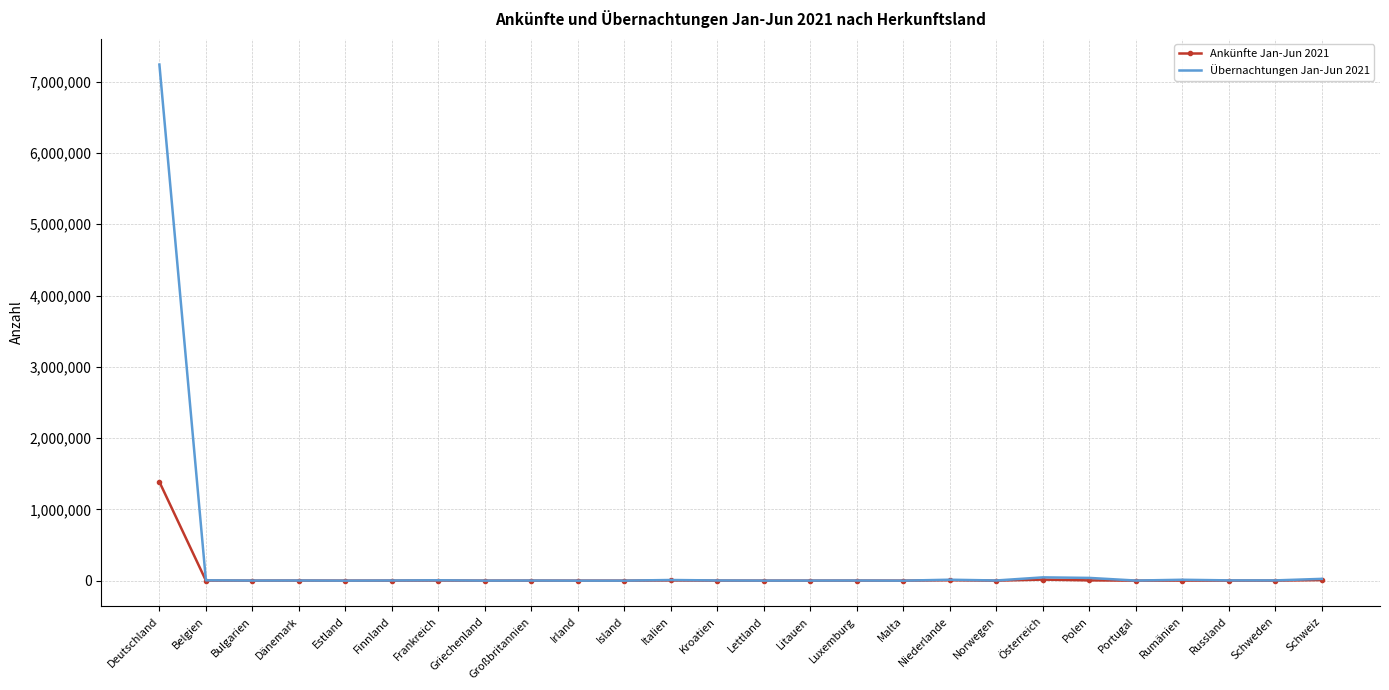

Which series has the widest spread of values?

Übernachtungen Jan-Jun 2021